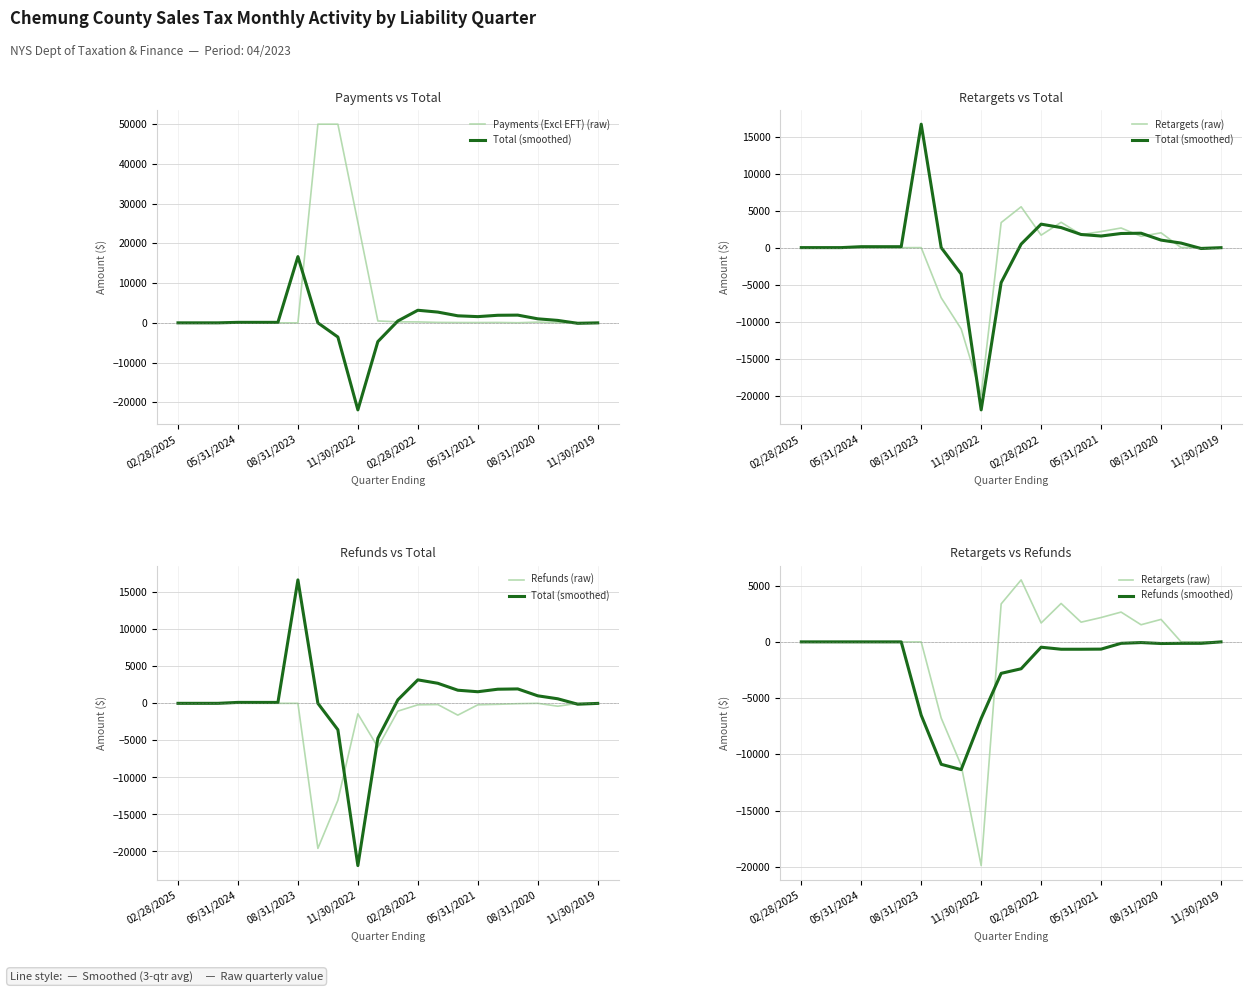

What is the maximum value for Payments (Excl EFT) (raw)?

50000.0